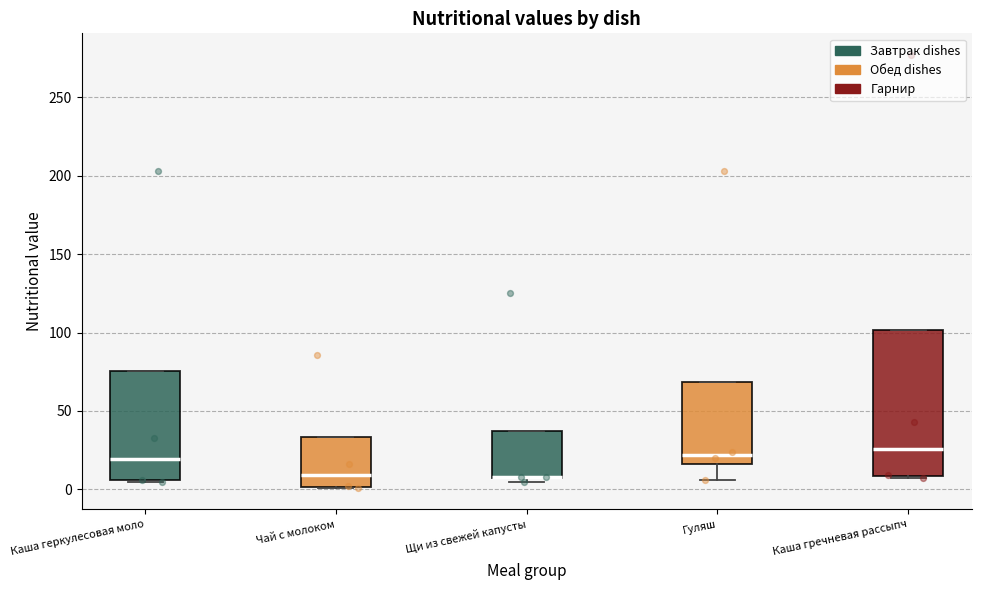

Reading left to right, transcribe this box plot: for each box, give where its median line is, the range the box spans, and where its two whiskers end, as read against the y-axis. The values are not printed on the chart, so give them approximately, as read against the axis.

Каша геркулесовая моло: median 20, box 5 to 75, whiskers 5 to 75
Чай с молоком: median 10, box 0 to 35, whiskers 0 to 35
Щи из свежей капусты: median 10 (drawn on the box's lower edge), box 5 to 35, whiskers 5 (just below the box's lower edge) to 35
Гуляш: median 20, box 15 to 70, whiskers 5 to 70
Каша гречневая рассыпч: median 25, box 10 to 100, whiskers 5 to 100